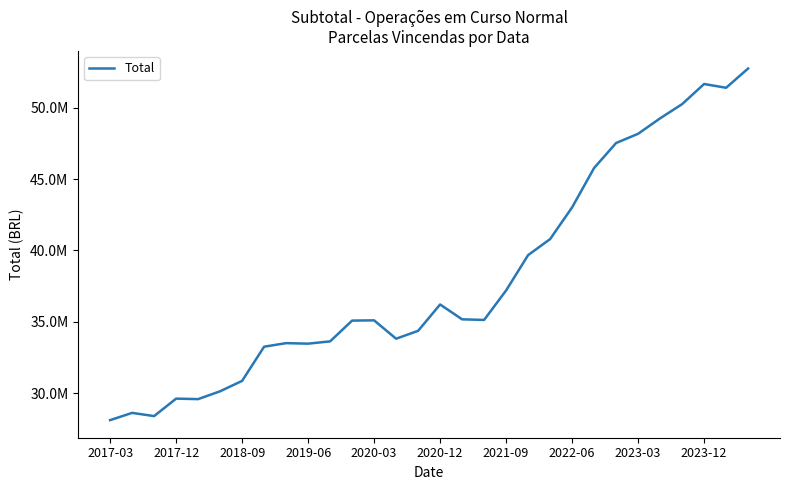

Is this an area chart (filled region under the line)?

No